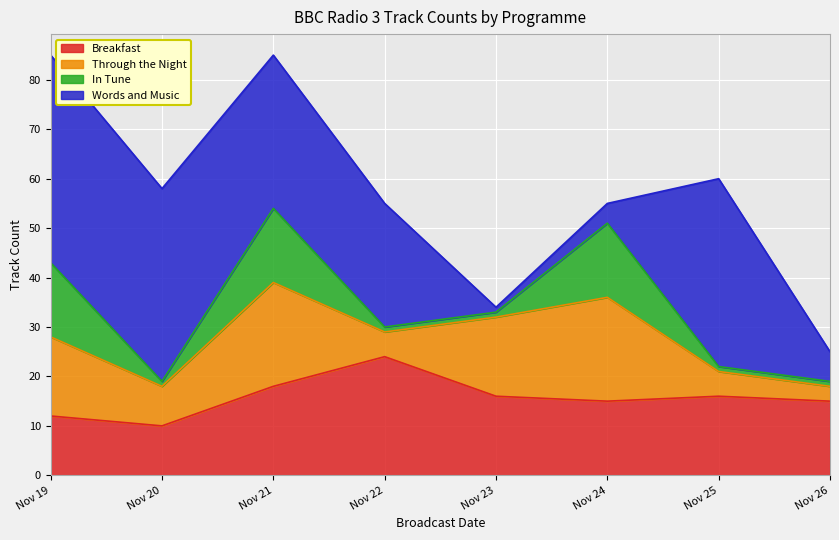

How many times do Breakfast and Through the Night cross each other?

4